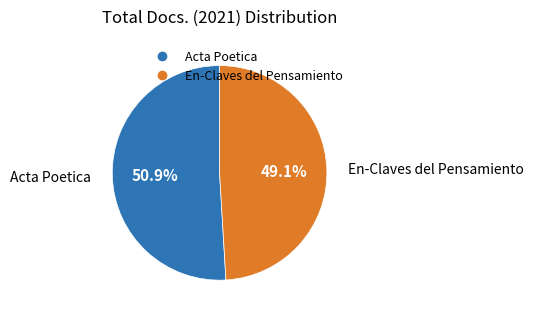

Which category accounts for the majority?

Acta Poetica